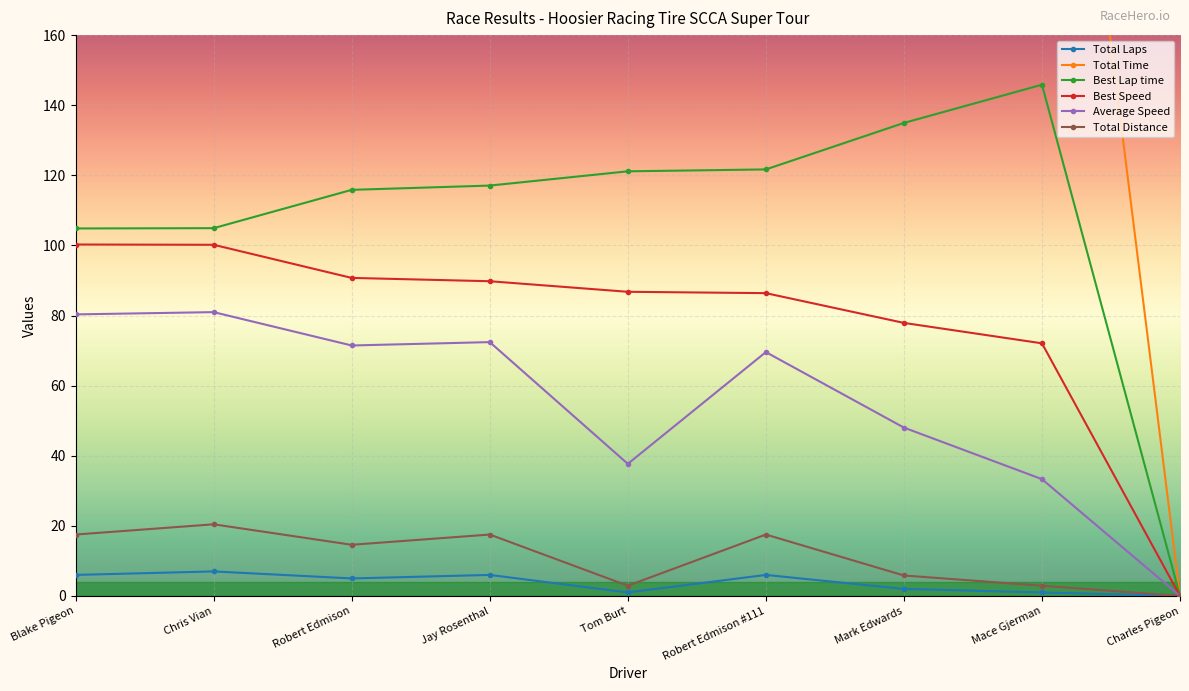

Reading left to right, what are all the values shown in this chart?

Total Laps: 6.0	7.0	5.0	6.0	1.0	6.0	2.0	1.0	0.0
Total Time: 785.2	908.8	735.6	870.9	278.9	906.6	437.7	315.5	0.0
Best Lap time: 104.8	104.9	115.9	117.1	121.1	121.7	134.9	145.8	0.0
Best Speed: 100.3	100.2	90.7	89.8	86.8	86.4	77.9	72.1	0.0
Average Speed: 80.3	81.0	71.5	72.4	37.7	69.6	48.0	33.3	0.0
Total Distance: 17.5	20.4	14.6	17.5	2.9	17.5	5.8	2.9	0.0